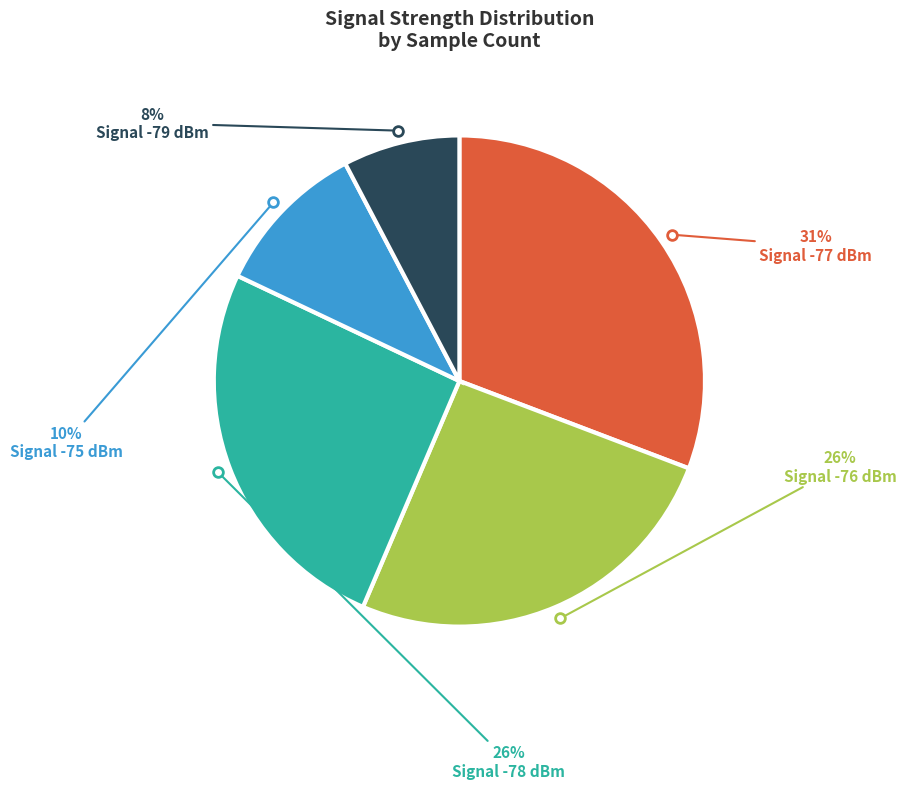

How many slices are in this pie chart?

5